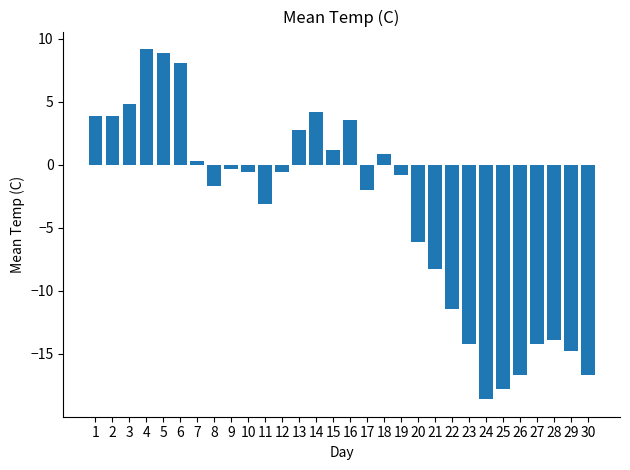

How many negative values are there?

18